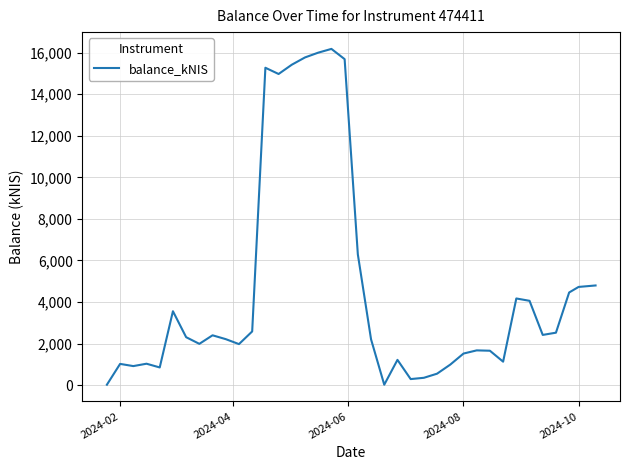

What is the greatest value displayed?

16179.9